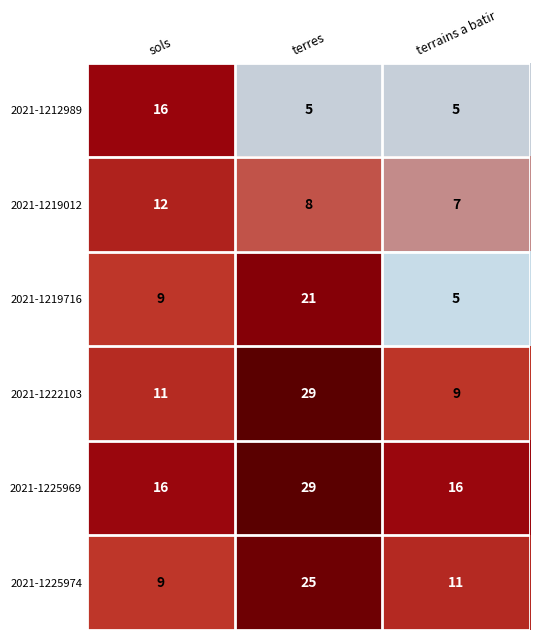

At which category is the sum across all series the highest?

terres